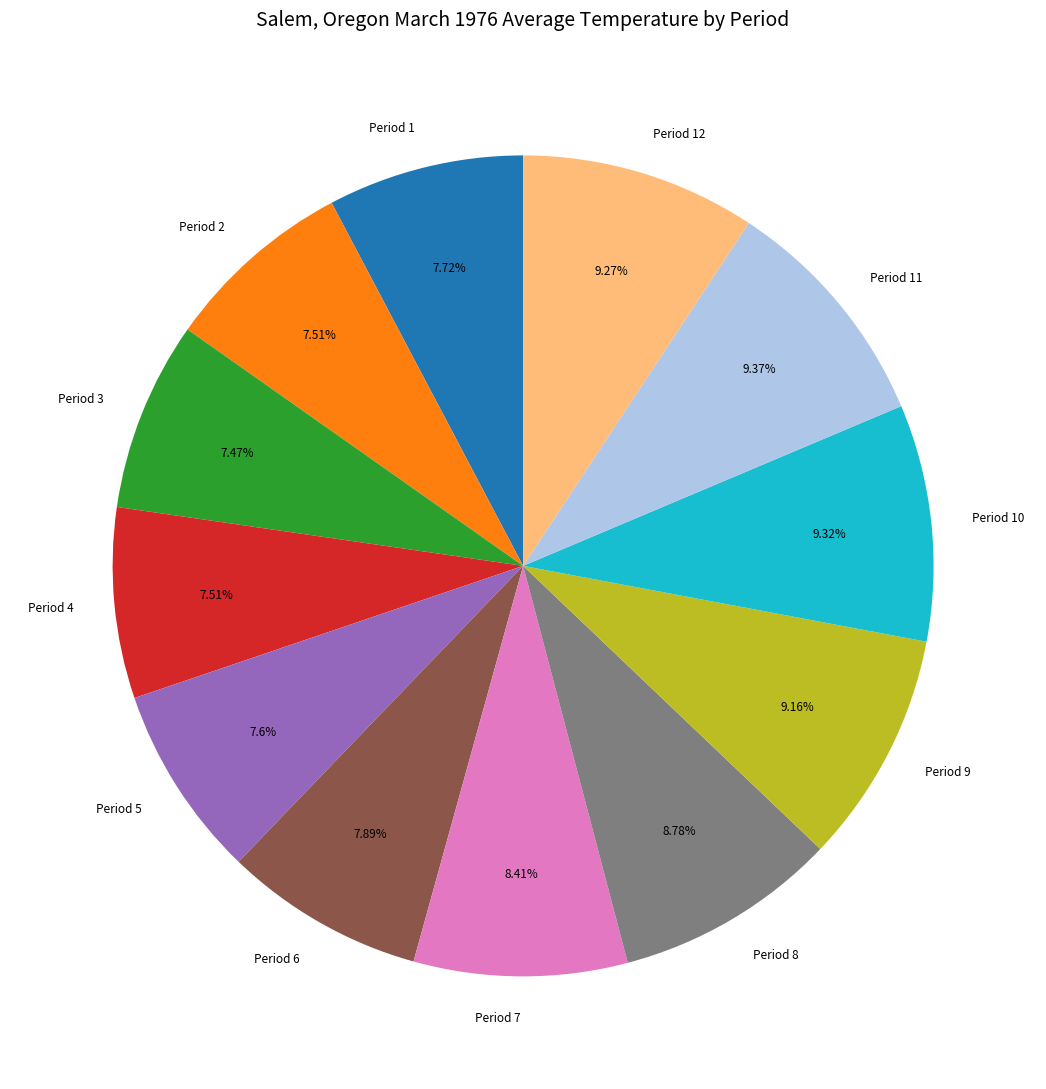

Is there a majority slice in this chart?

No